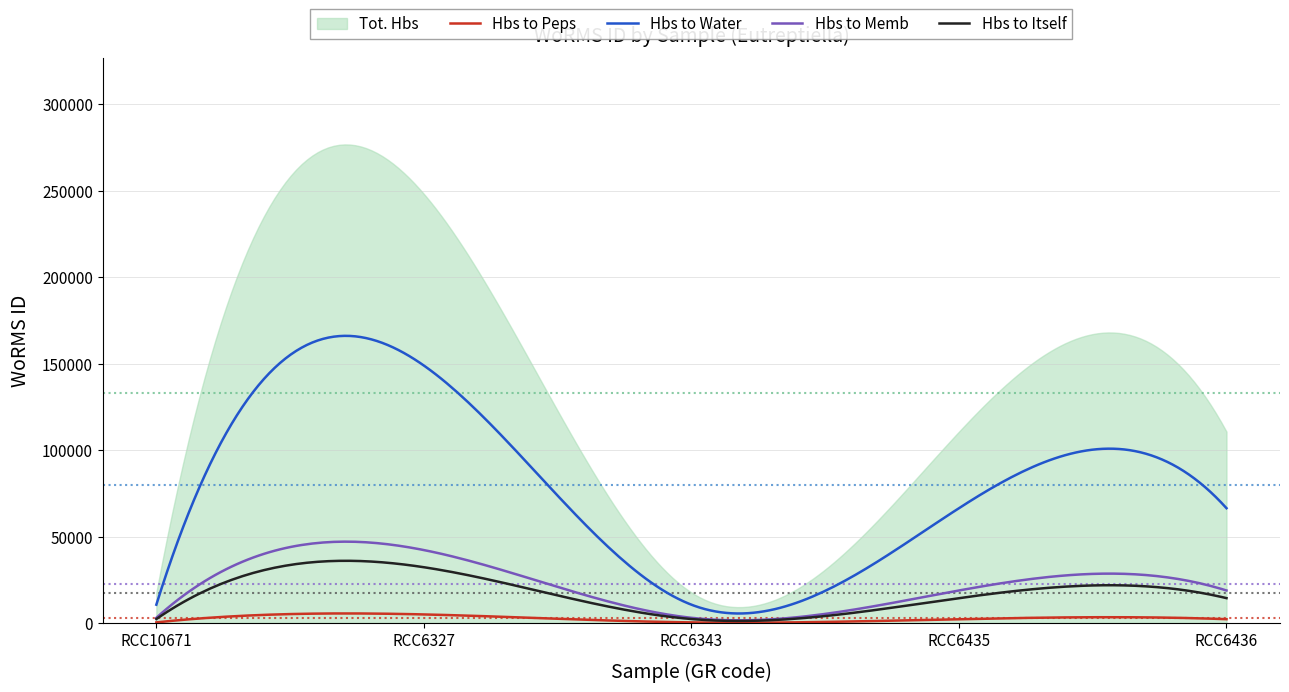

Where is the first local minimum for Hbs to Memb?

RCC6343